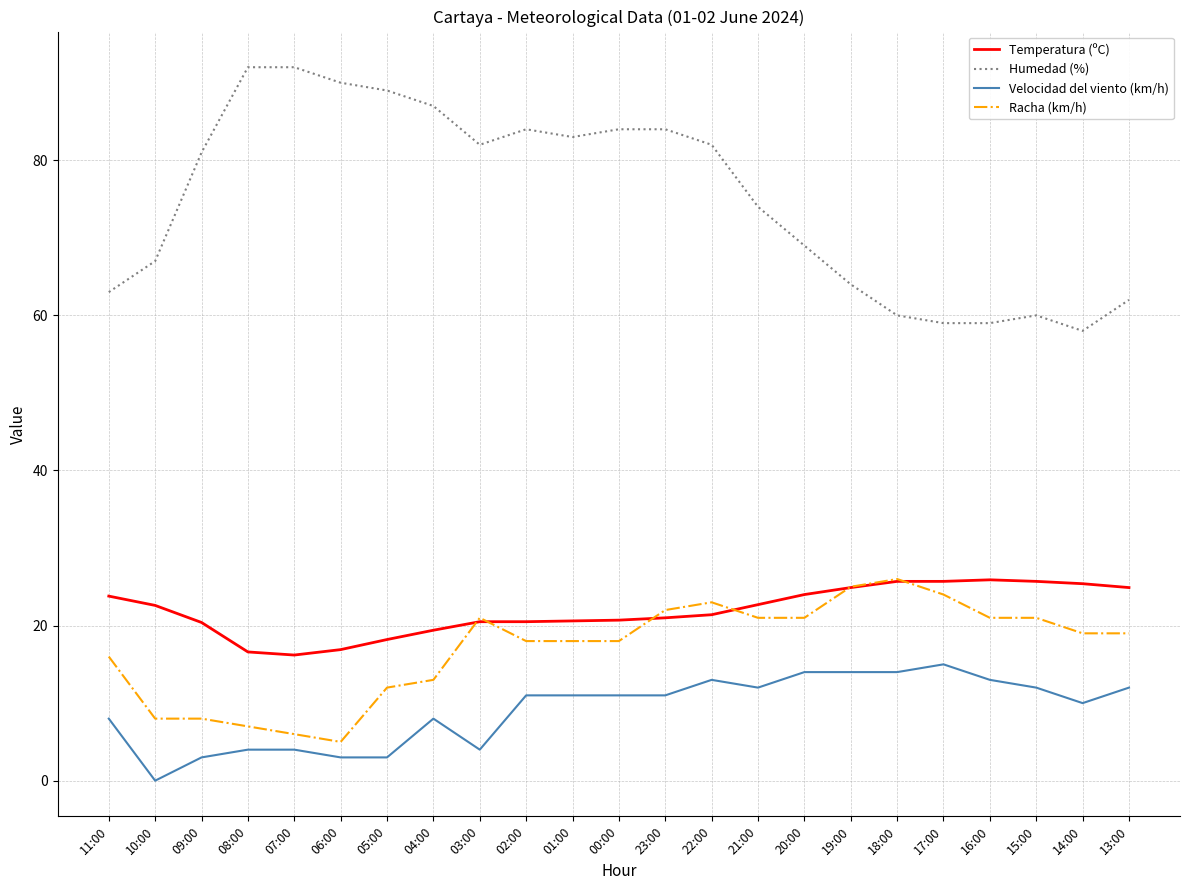

What is the total value across all series at 23:00?

138.0